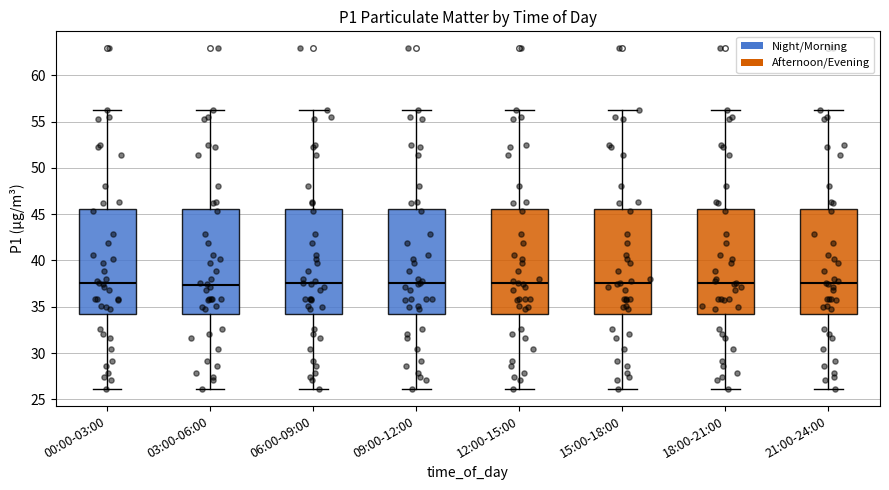

Reading left to right, transcribe this box plot: for each box, give where its median line is, the range the box spans, and where its two whiskers end, as read against the y-axis. The values are not printed on the chart, so give them approximately, as read against the axis.

00:00-03:00: median 37.5, box 34.0 to 45.5, whiskers 26.0 to 56.5
03:00-06:00: median 37.5, box 34.0 to 45.5, whiskers 26.0 to 56.5
06:00-09:00: median 37.5, box 34.0 to 45.5, whiskers 26.0 to 56.5
09:00-12:00: median 37.5, box 34.0 to 45.5, whiskers 26.0 to 56.5
12:00-15:00: median 37.5, box 34.0 to 45.5, whiskers 26.0 to 56.5
15:00-18:00: median 37.5, box 34.0 to 45.5, whiskers 26.0 to 56.5
18:00-21:00: median 37.5, box 34.0 to 45.5, whiskers 26.0 to 56.5
21:00-24:00: median 37.5, box 34.0 to 45.5, whiskers 26.0 to 56.5